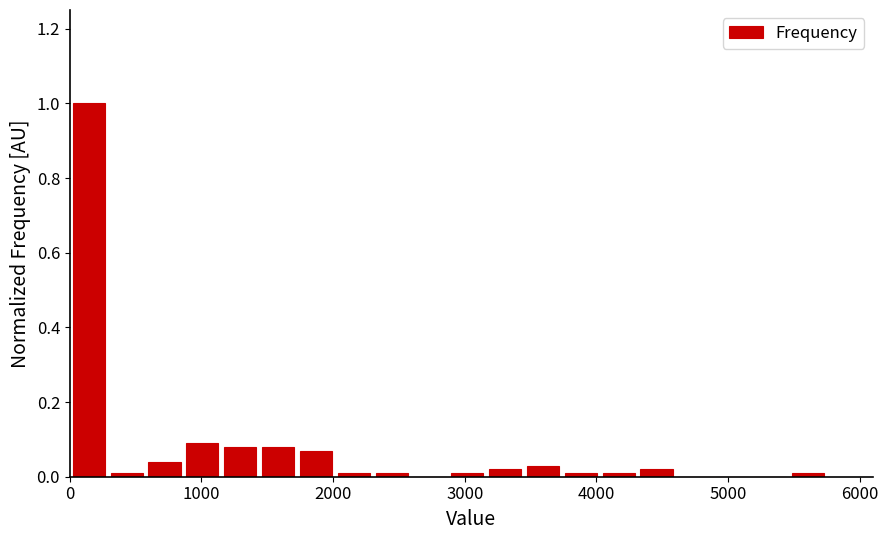

Around what value on the x-axis is the tallest bar? Give the approximate position of its centre, as read against the axis.

100